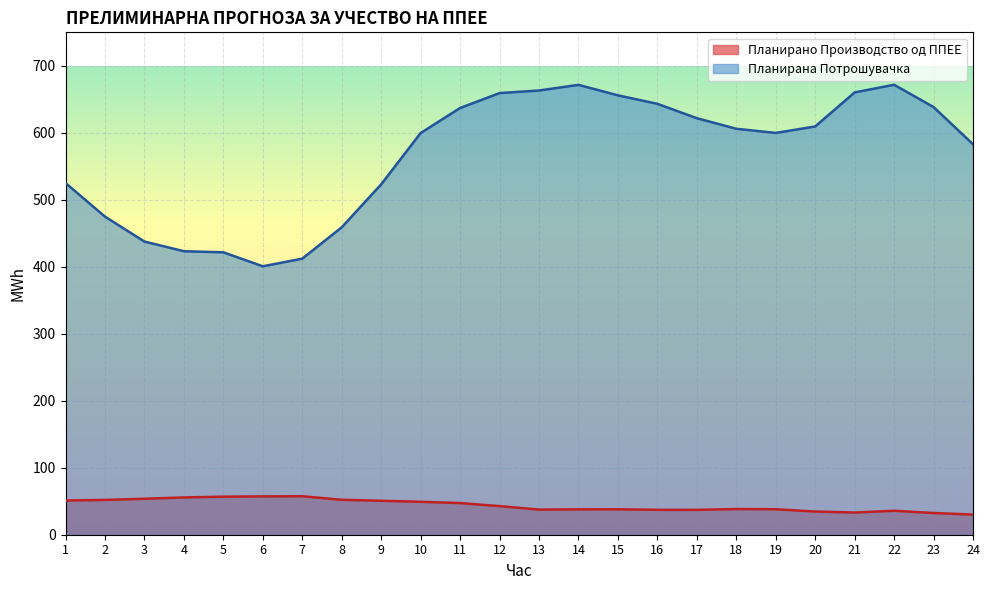

True or false: Планирано Производство од ППЕЕ and Планирана Потрошувачка intersect in this chart.

False